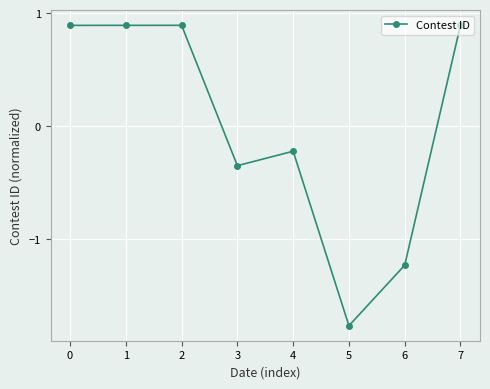

How many values are below 0?

4